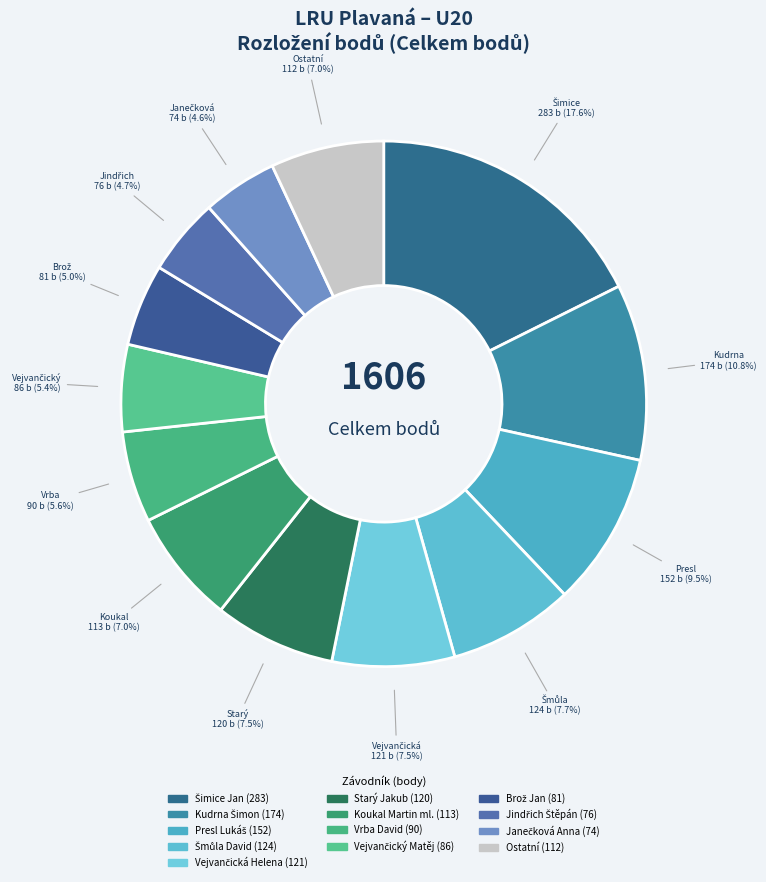

How many segments does this pie chart have?

13